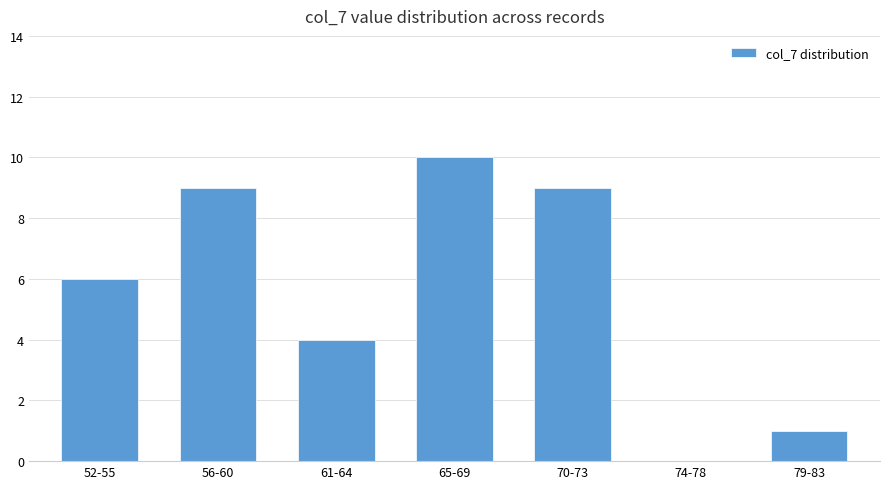

What is the change in value from 61-64 to 65-69?

+6